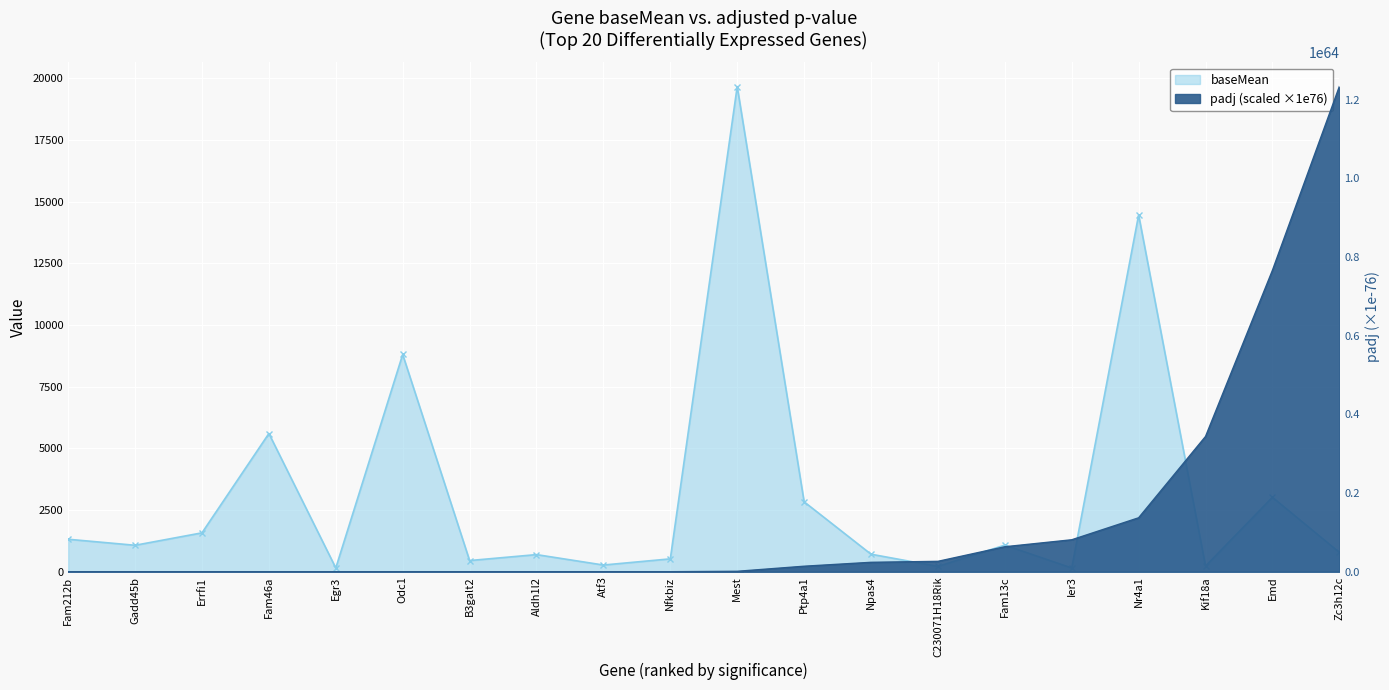

Which has a higher value, Gadd45b or Odc1?

Odc1